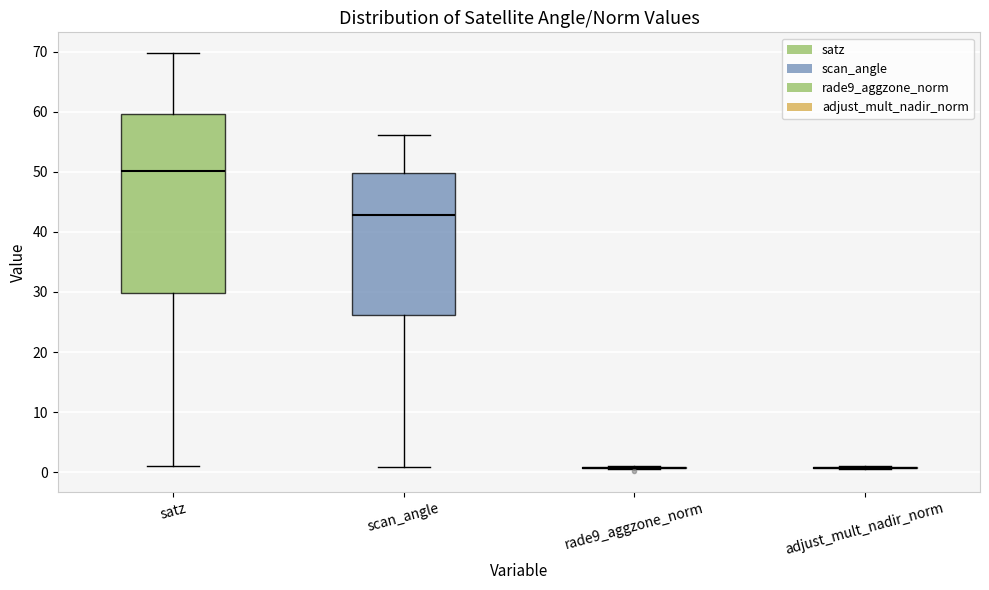

Reading left to right, read every box against the y-axis: the position of its median line, the range the box covers, and the ends of its whiskers. The values are not printed on the chart, so give them approximately, as read against the axis.

satz: median 50, box 30 to 60, whiskers 1 to 70
scan_angle: median 43, box 26 to 50, whiskers 1 to 56
rade9_aggzone_norm: box collapsed to a line at 1, whiskers 1 to 1
adjust_mult_nadir_norm: box collapsed to a line at 1, whiskers 1 to 1